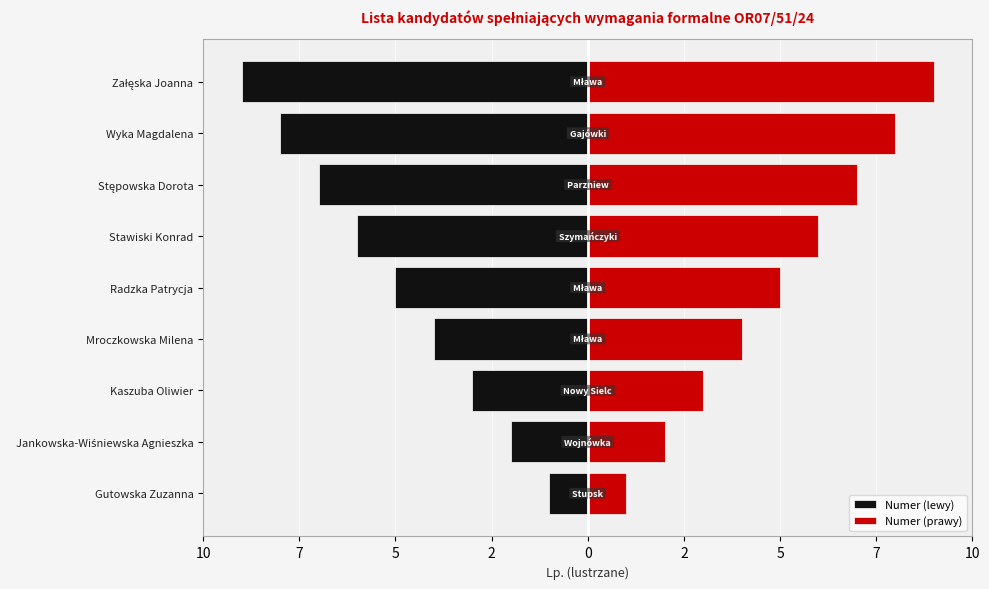

Is the value of Numer (lewy) at Stawiski Konrad greater than the value of Numer (prawy) at Stawiski Konrad?

No